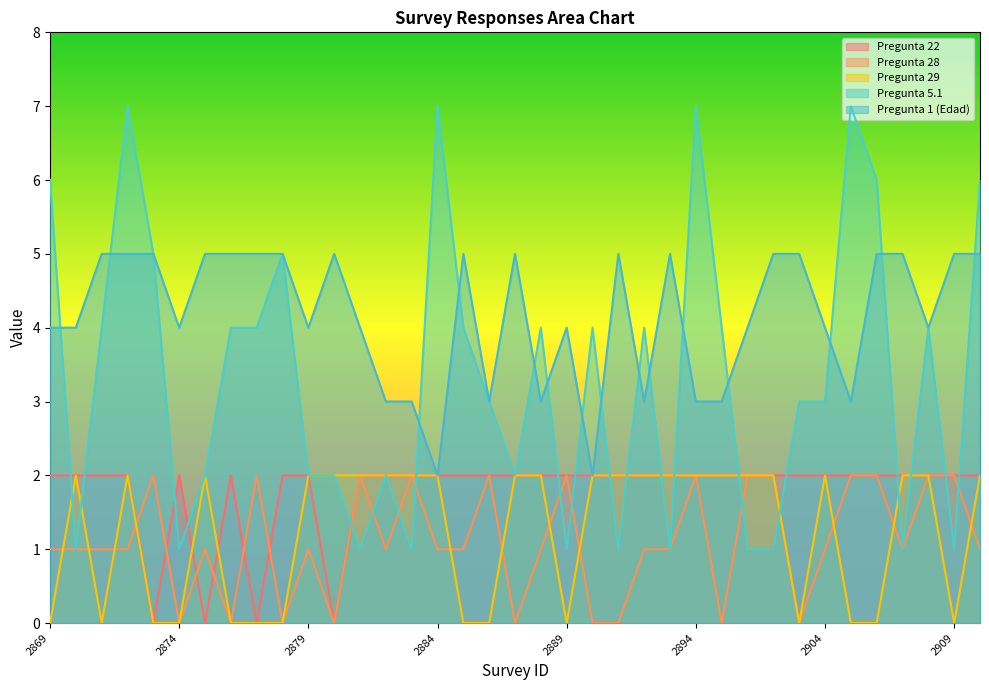

The Pregunta 28 series shows 3 at 2908. True or false?

False